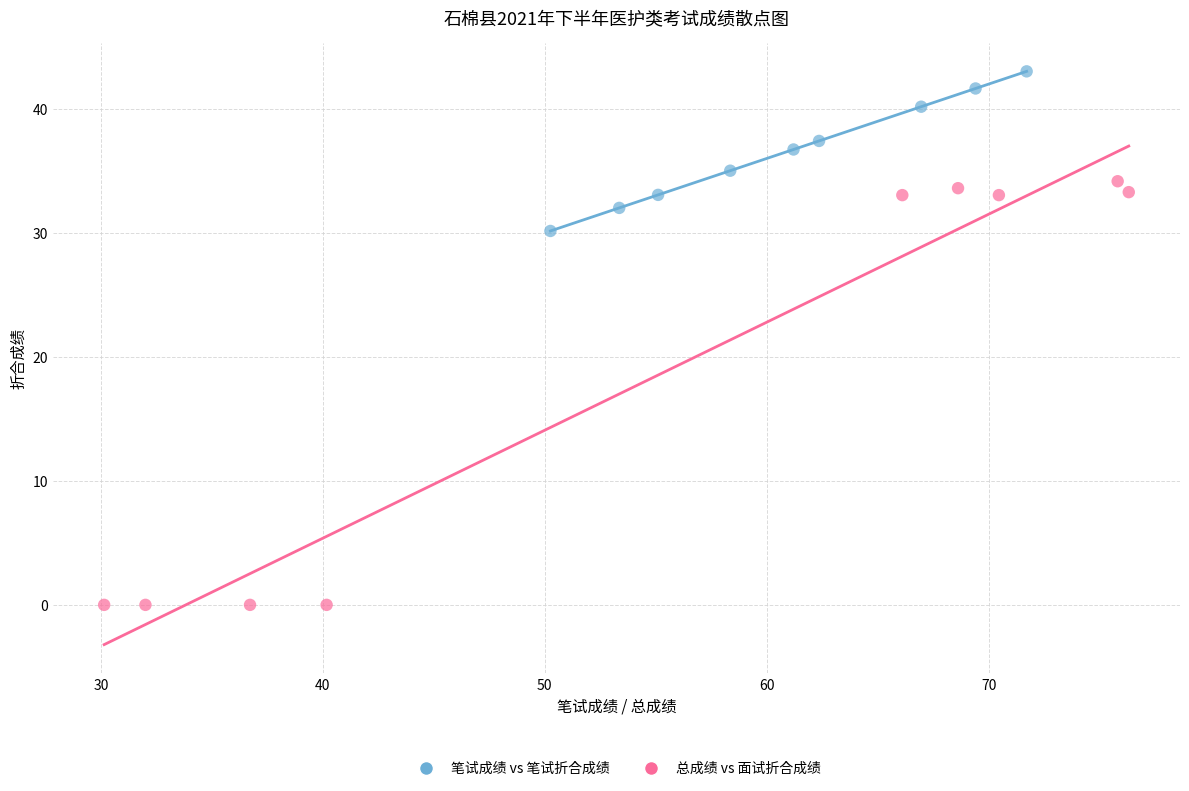

What are all the series names shown in the legend?

笔试成绩 vs 笔试折合成绩, 总成绩 vs 面试折合成绩